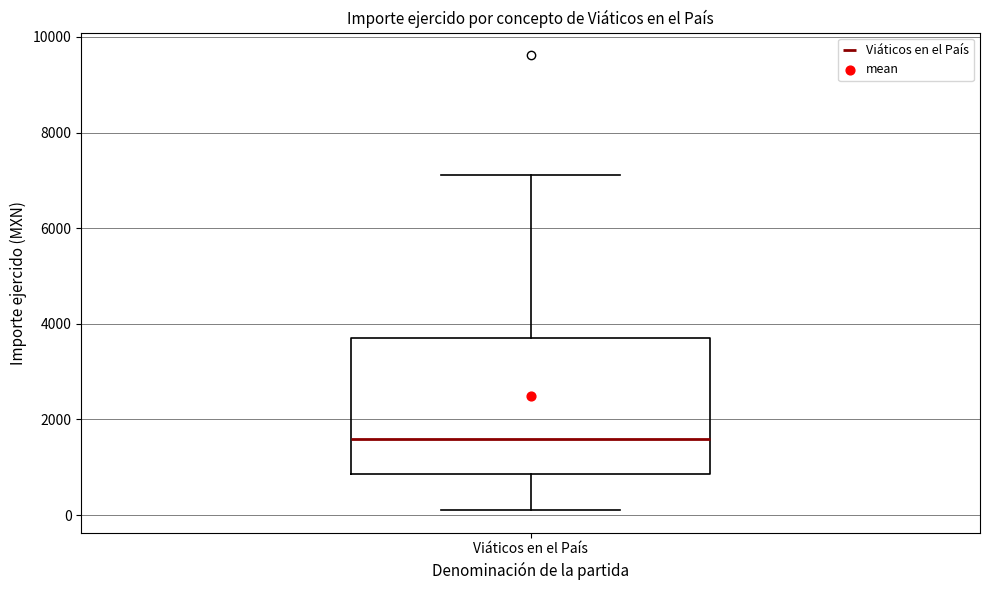

Where is the upper edge of the box for Viáticos en el País on the y-axis? The values are not printed on the chart, so give them approximately, as read against the axis.

3800